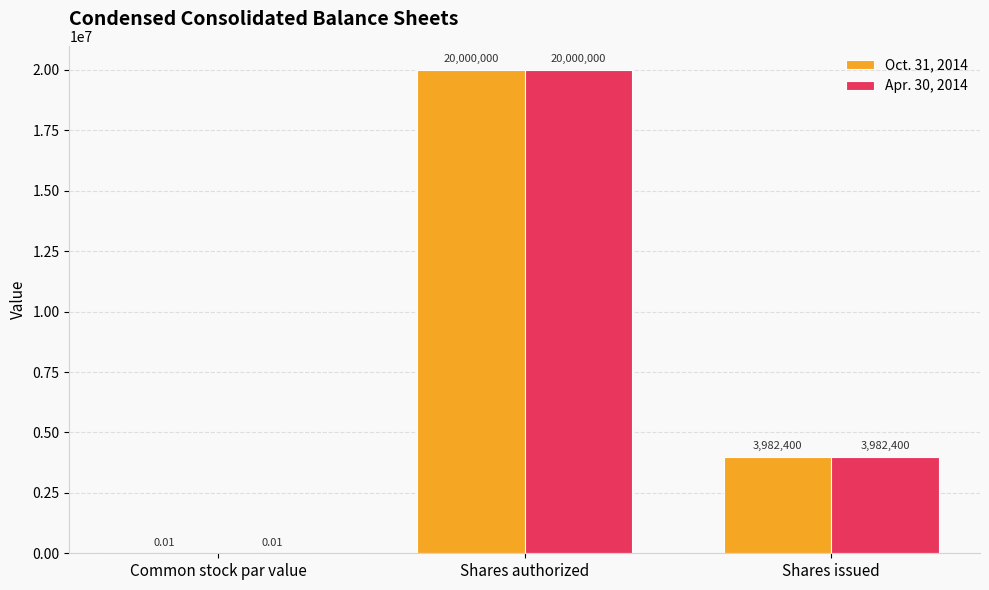

At which label does Oct. 31, 2014 first exceed 3982400?

Shares authorized